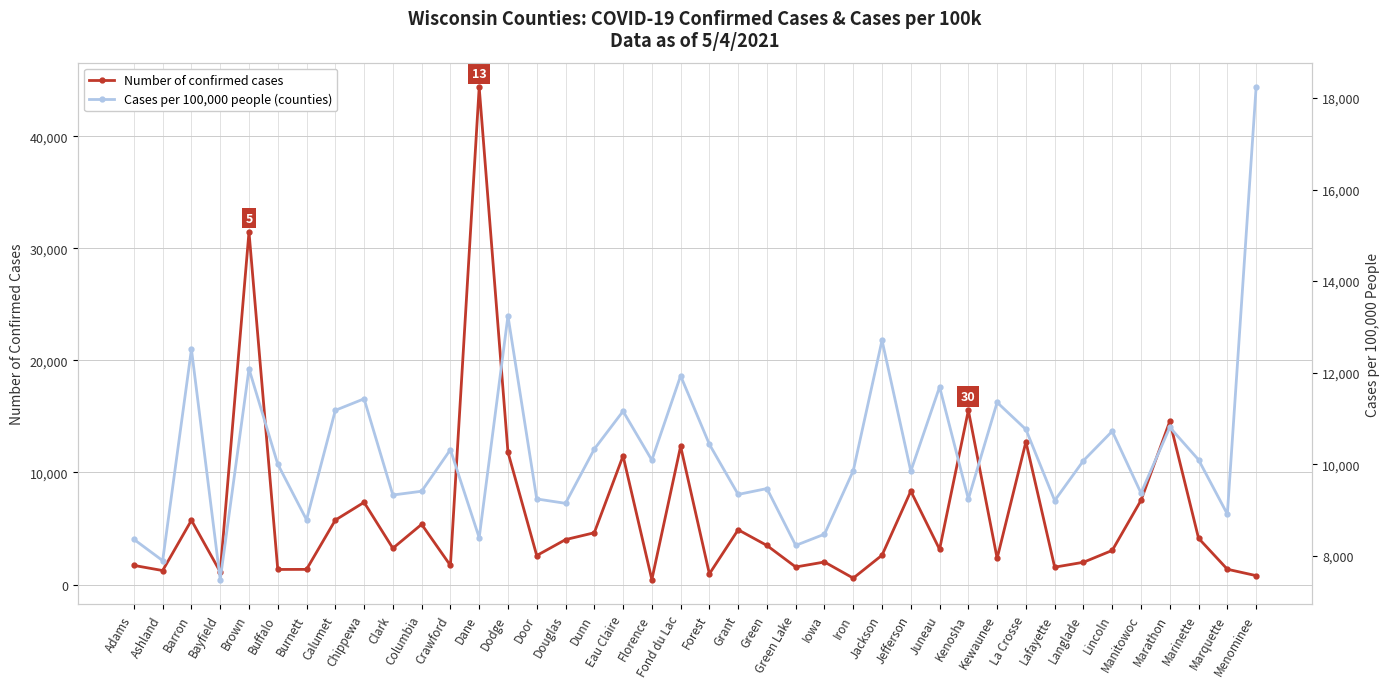

What is the maximum value for Cases per 100,000 people (counties)?

18233.7